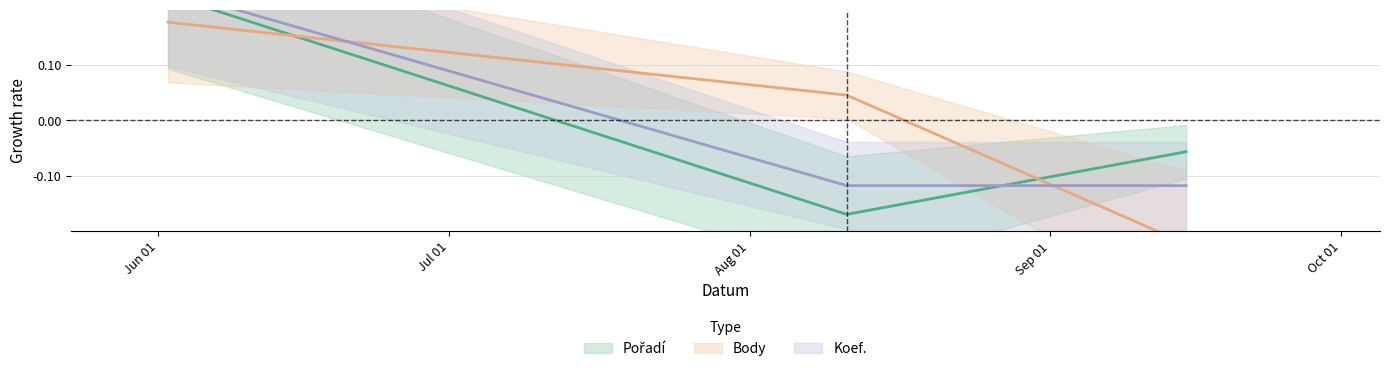

How many data points in Koef. are above 0?

1